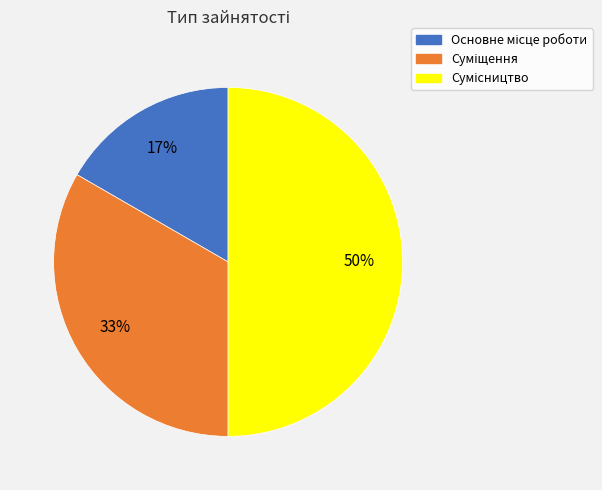

To the nearest percent, what is the difference between the largest and smallest slice percentages?

33%